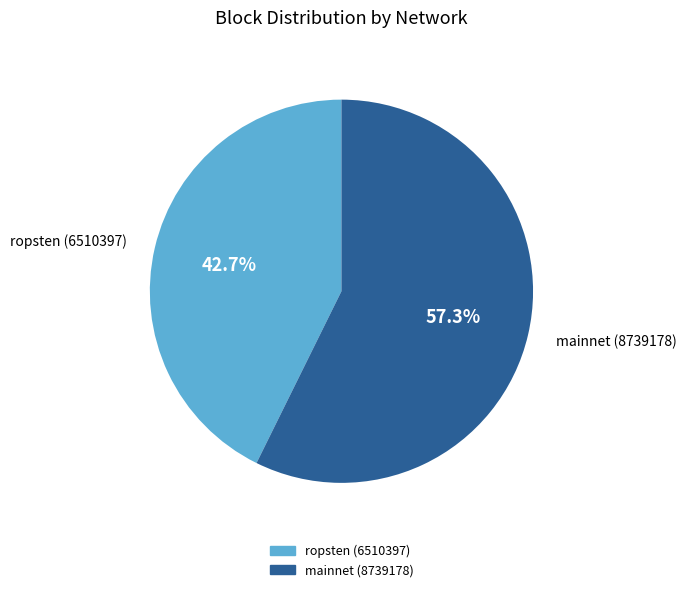

Rank the categories by value from lowest to highest.

ropsten (6510397), mainnet (8739178)